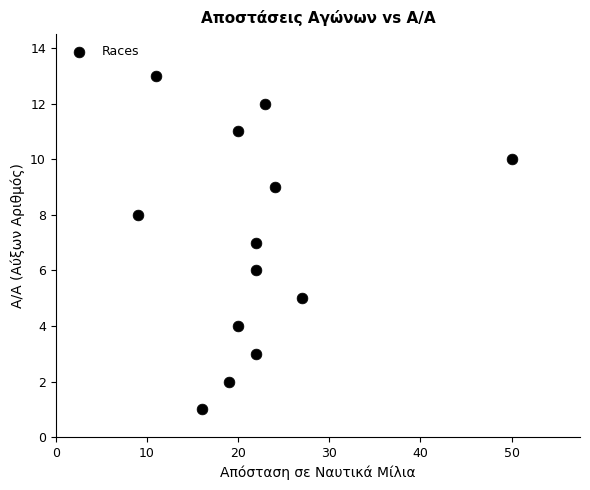

What is the range of X values (max minus min)?

41